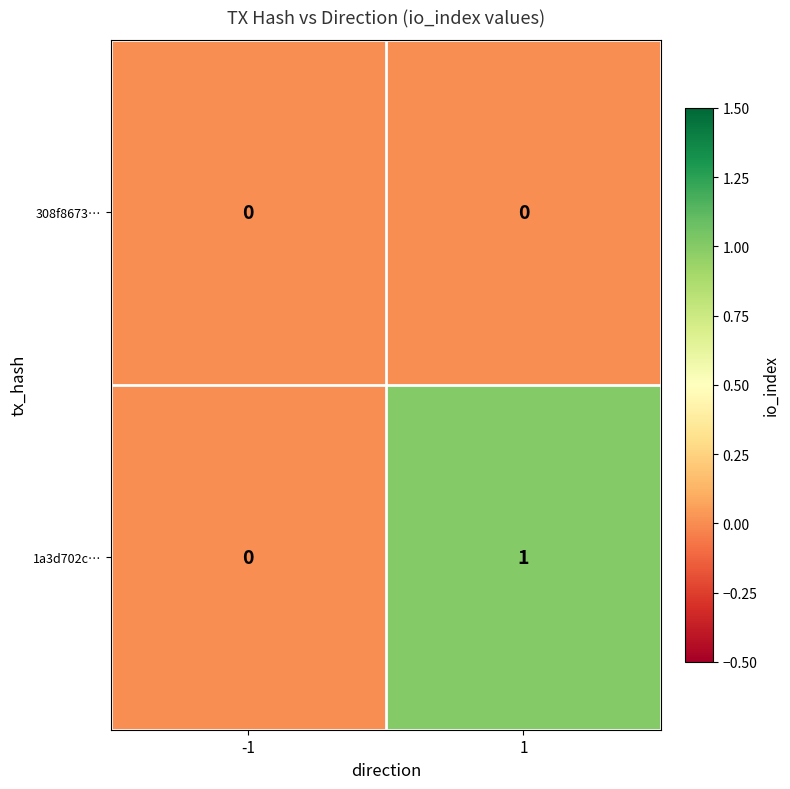

Which series has the largest total across all categories?

1a3d702c…